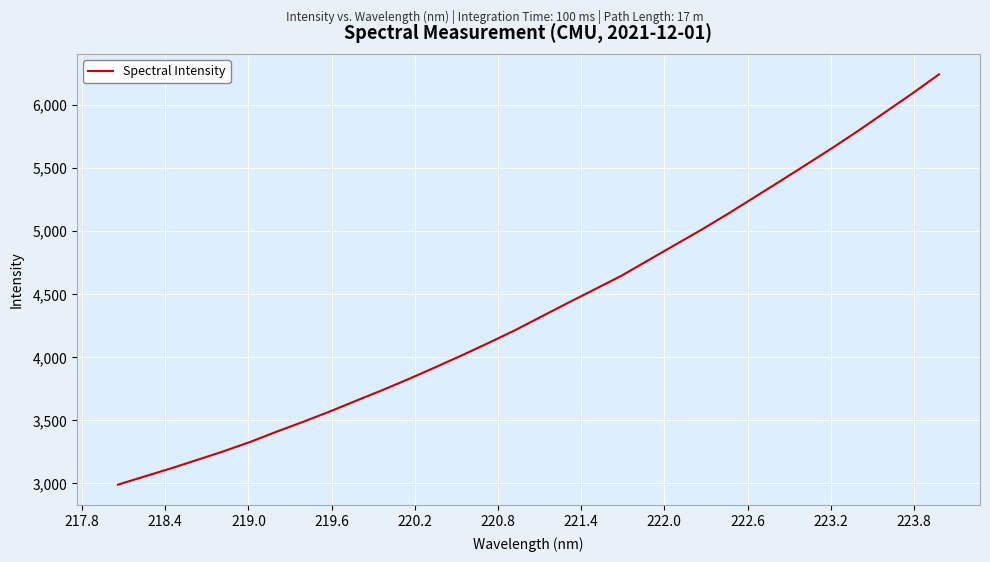

What is the greatest value displayed?

6245.3